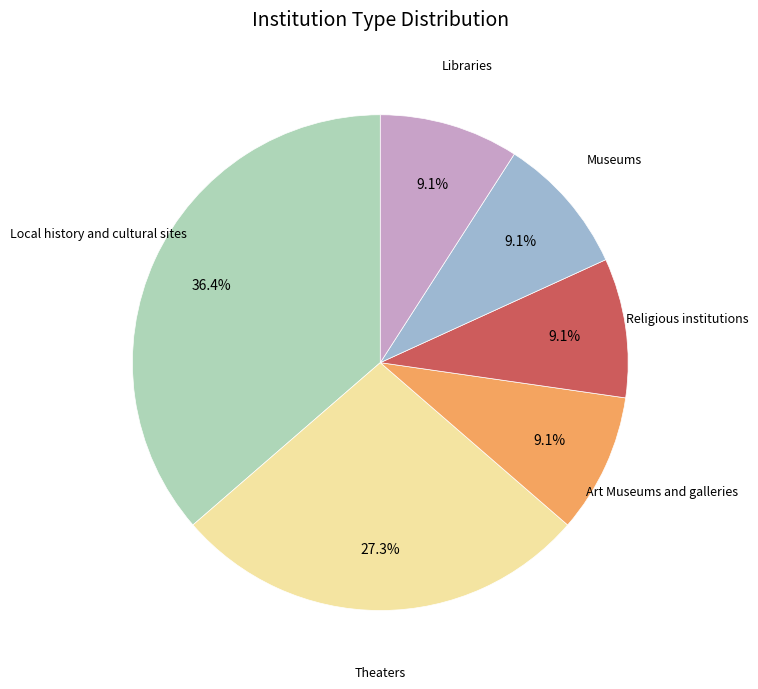

Is there a majority slice in this chart?

No